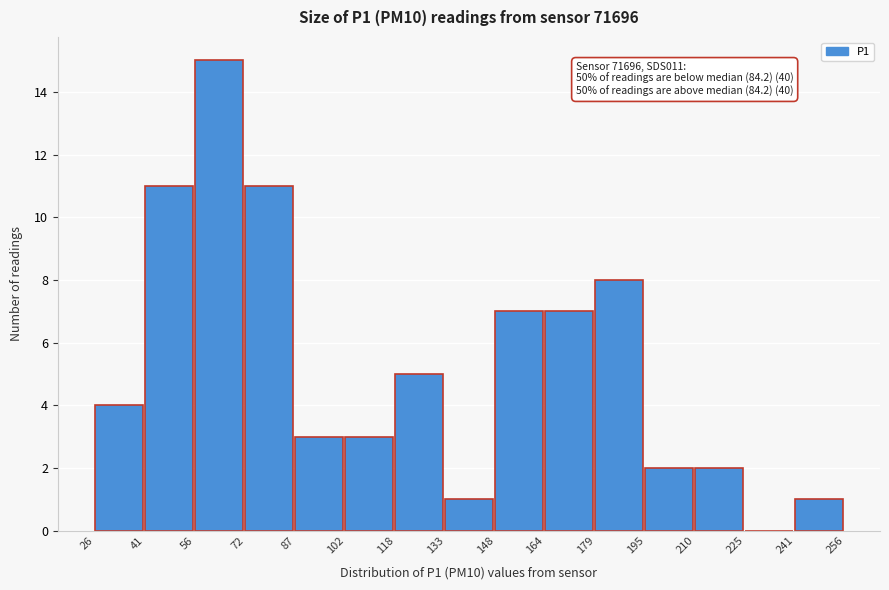

Over which range of the x-axis is the bar tallest?

56 to 72